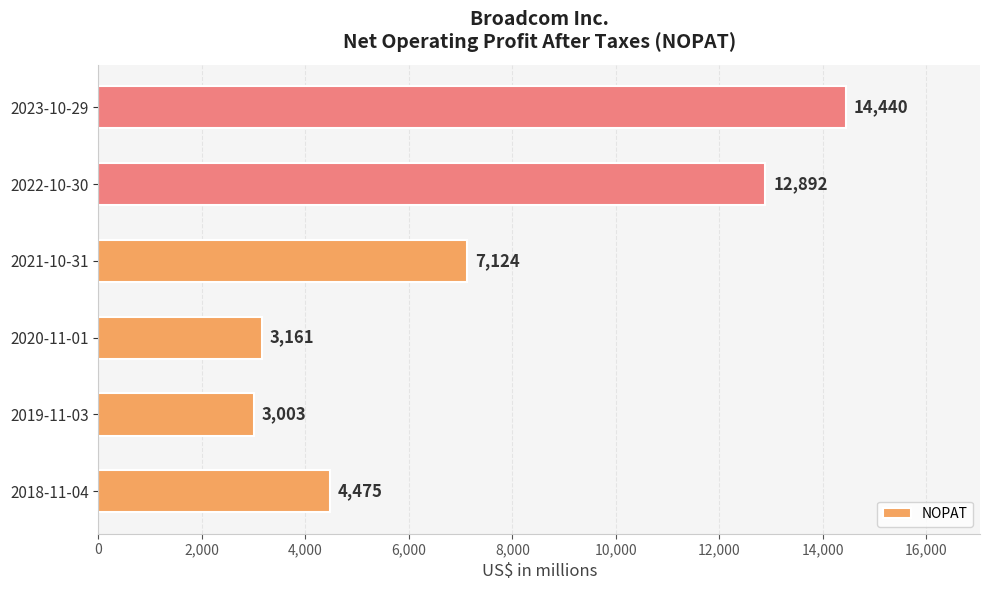

What is the average value?

7516